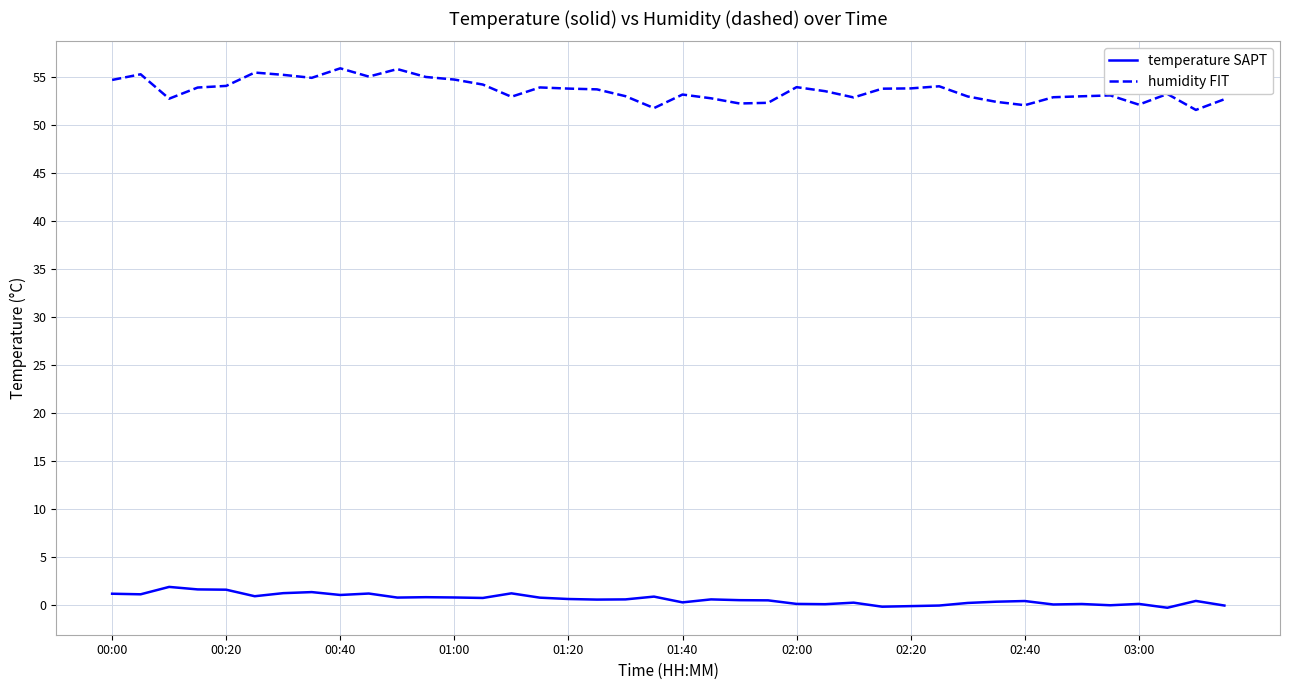

What is the difference between the maximum and minimum values in the humidity FIT series?

4.3